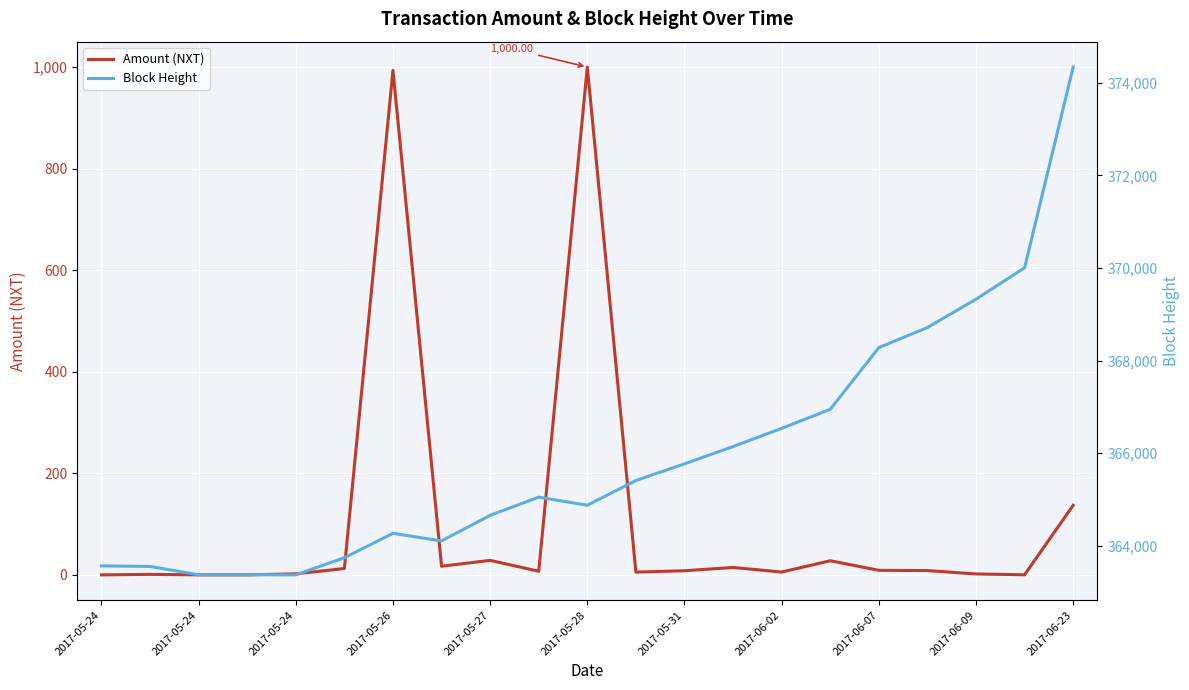

List the series in order of their overall mean, lowest first.

Amount (NXT), Block Height